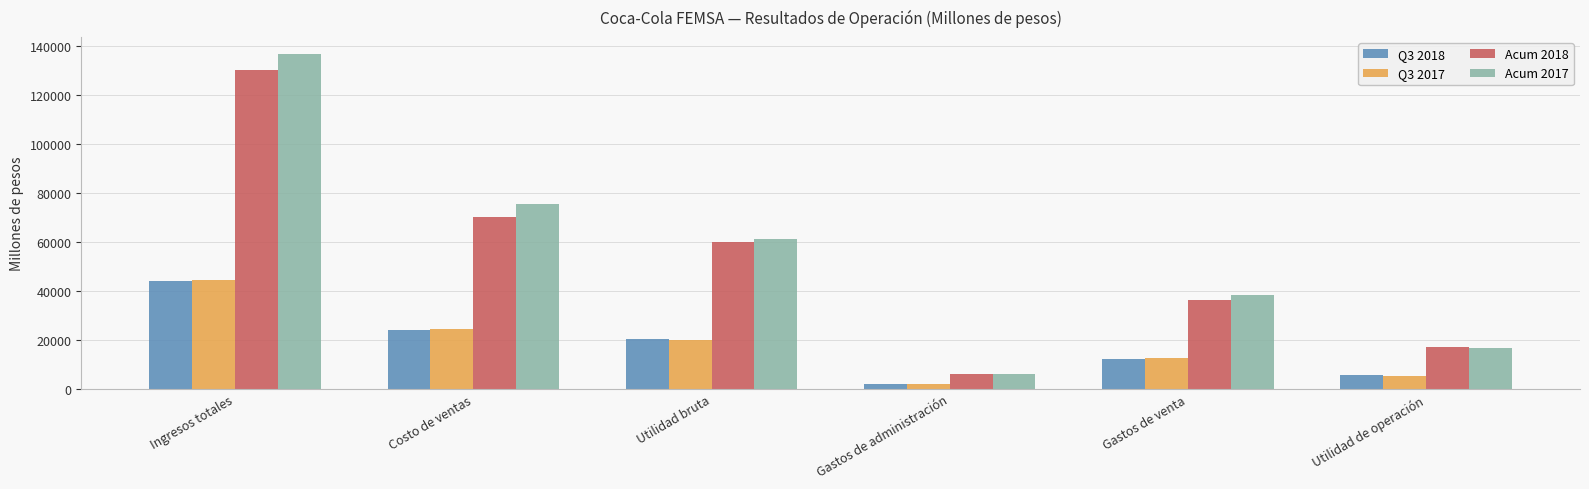

What is the label of the 1st bar from the left?

Ingresos totales